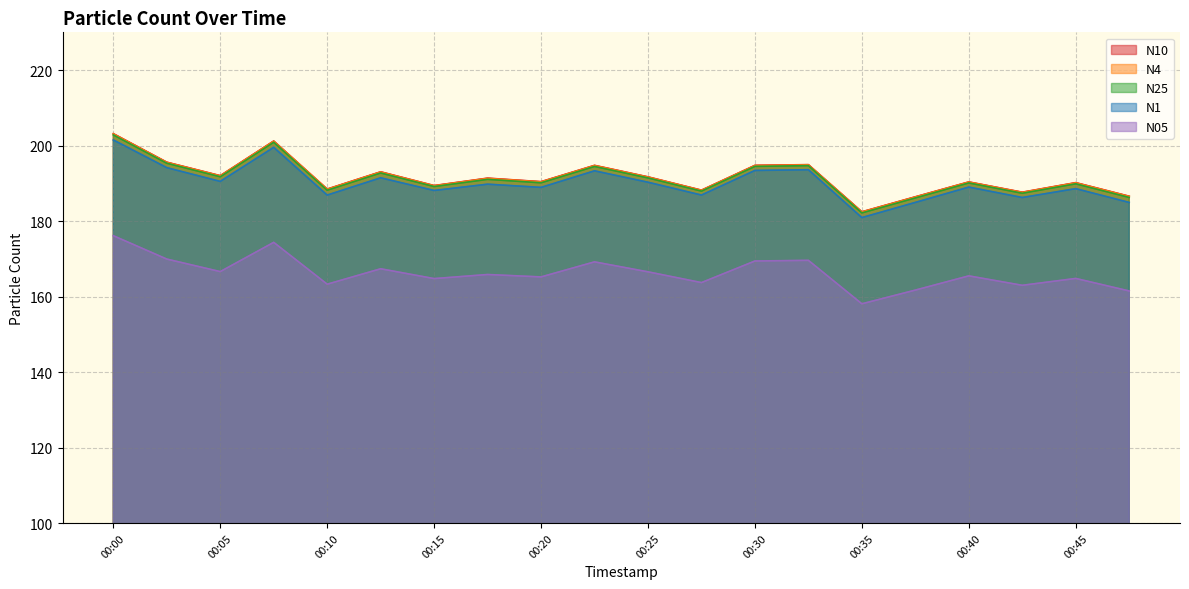

At 00:18, list the series in order from largest to smallest.

N10, N4, N25, N1, N05